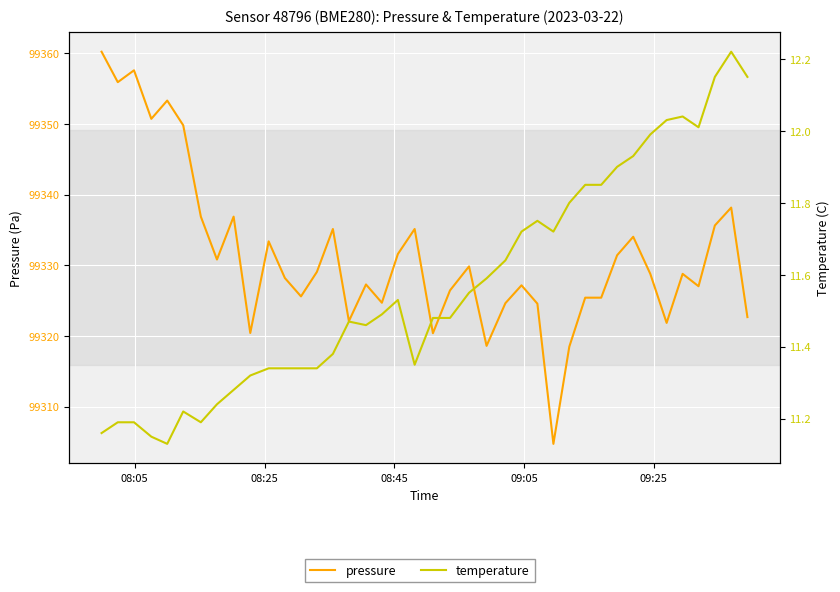

Count the number of data series in this chart.

2